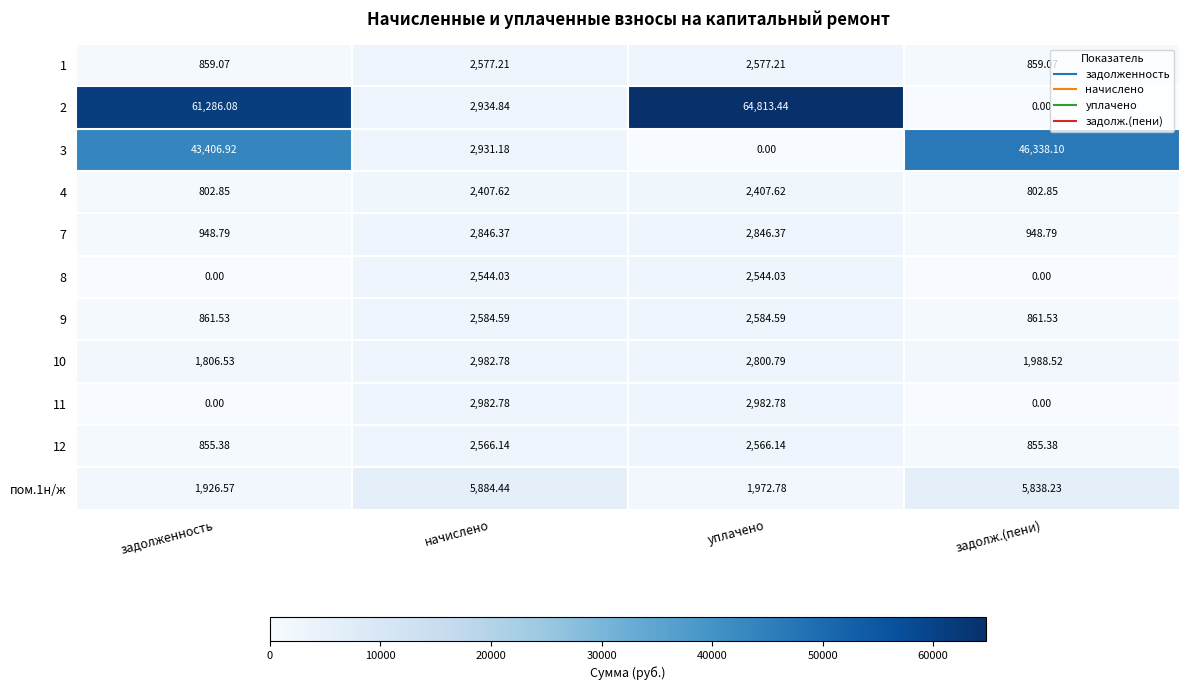

At which category is the sum across all series the highest?

задолженность